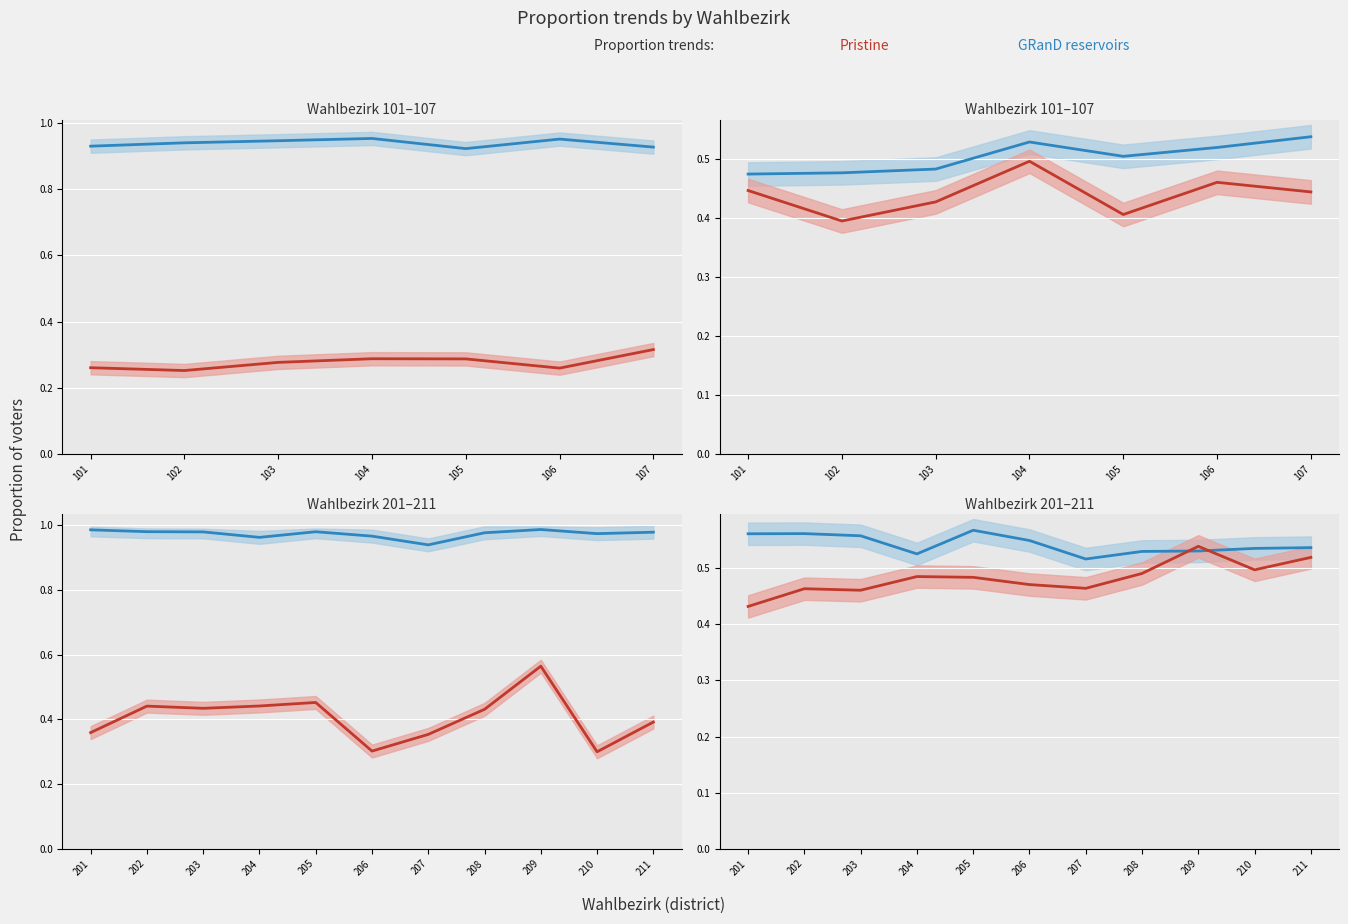

What is the spread (max minus min) of values at 104?

0.7